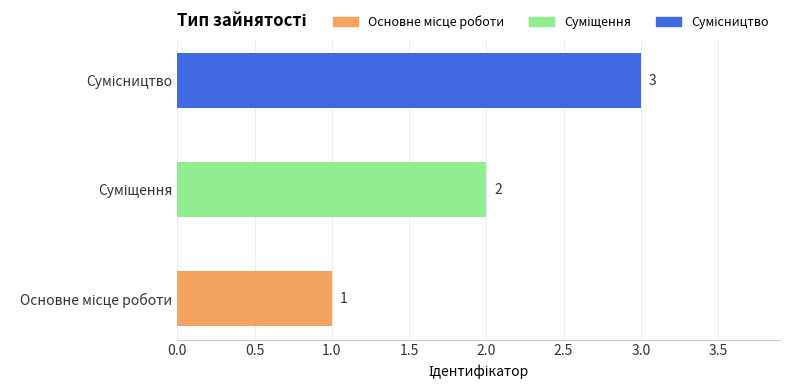

What is the smallest value displayed?

1